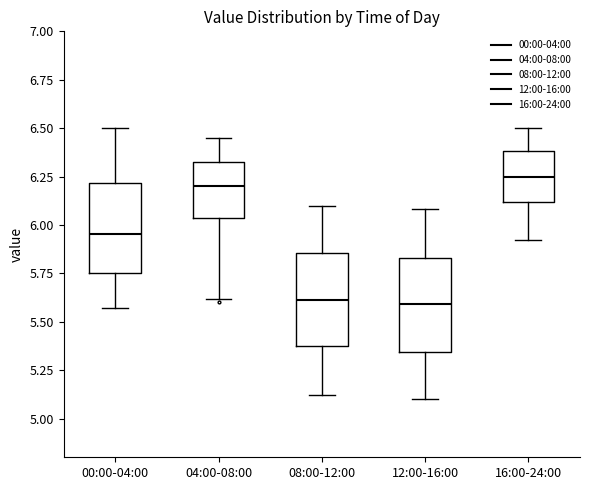

Where does the upper whisker of the box for 12:00-16:00 end on the y-axis? The values are not printed on the chart, so give them approximately, as read against the axis.

6.10